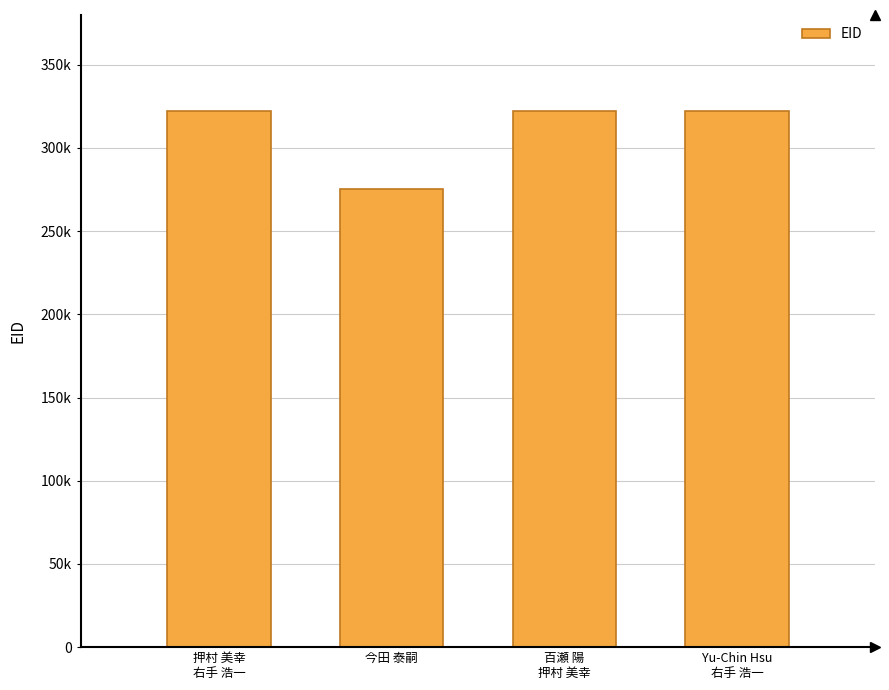

What is the ratio of the value at Yu-Chin Hsu
右手 浩一 to the value at 百瀬 陽
押村 美幸?

1.0